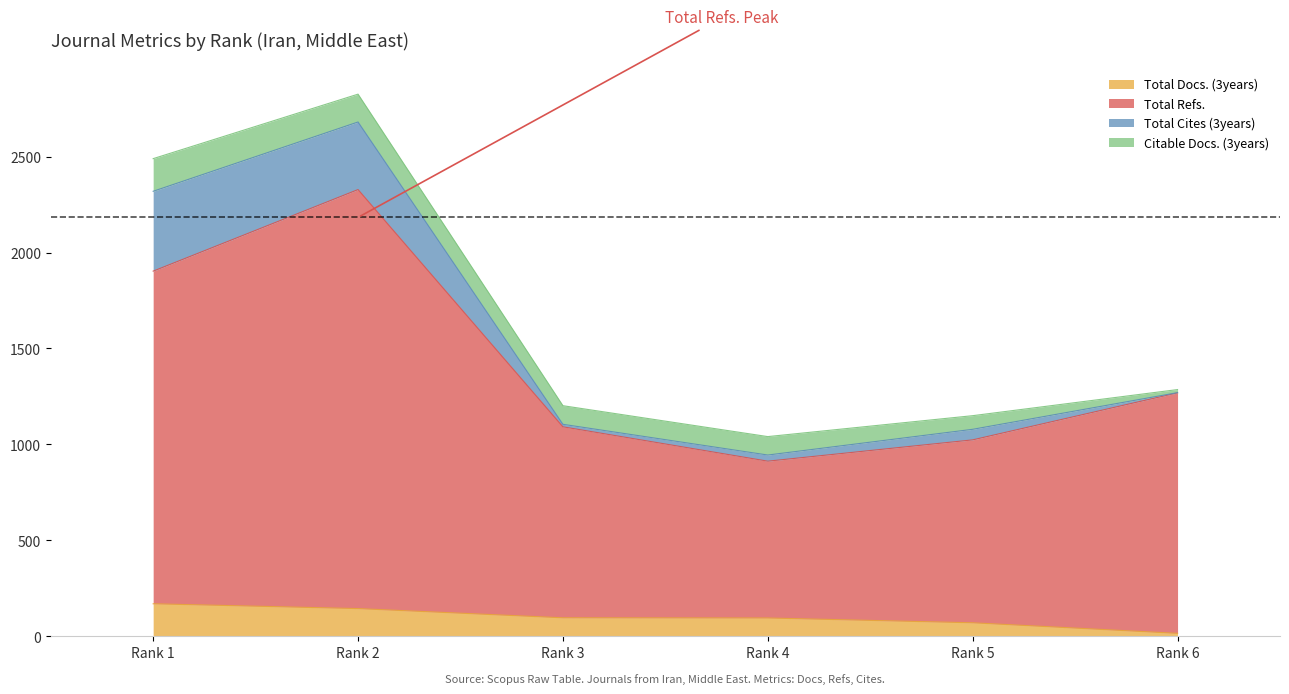

Which series has the widest spread of values?

Total Refs.